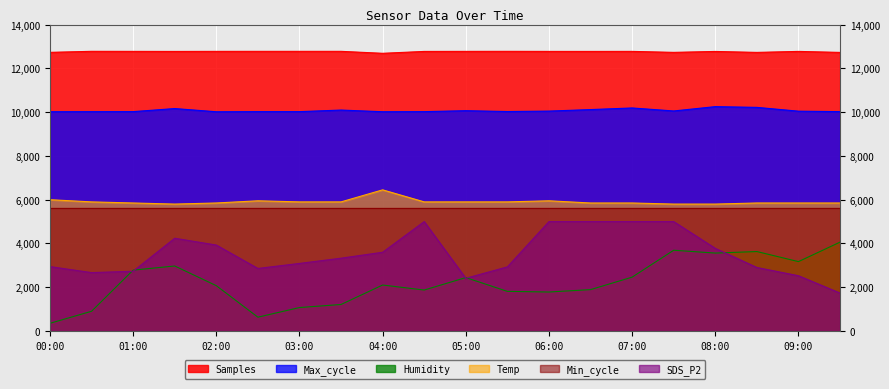

What are all the series names shown in the legend?

Samples, Max_cycle, Humidity, Temp, Min_cycle, SDS_P2